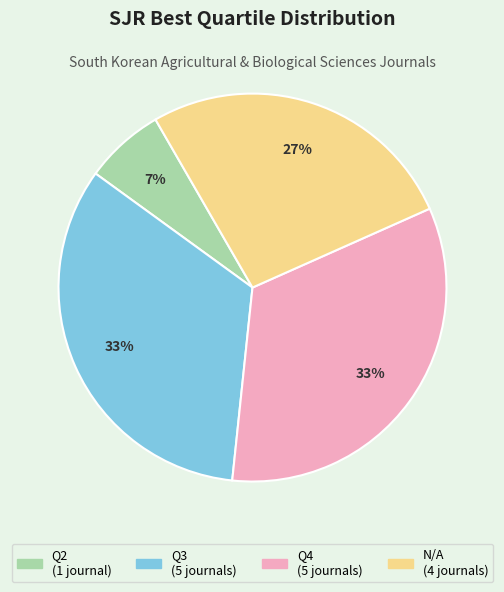

Is there any slice that represents more than half of the pie?

No